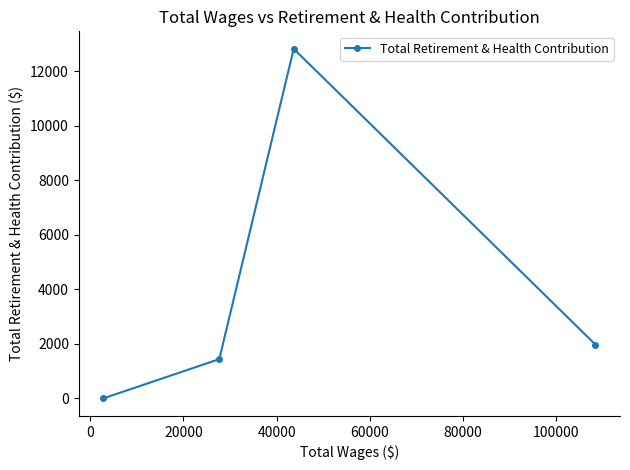

What is the difference between the maximum and minimum values?

12819